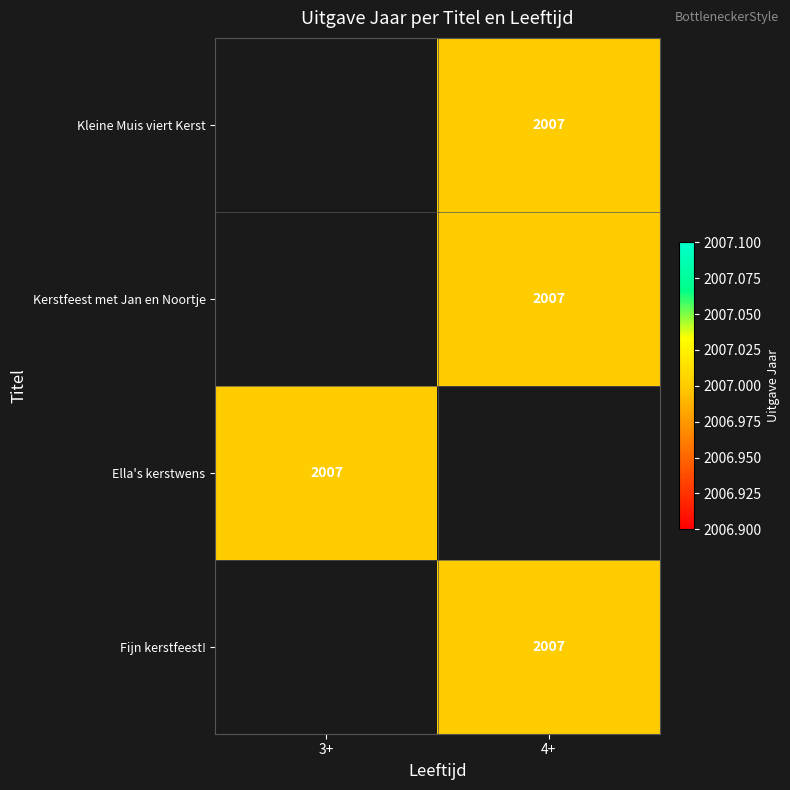

The Kleine Muis viert Kerst series shows 653.0 at 4+. True or false?

False